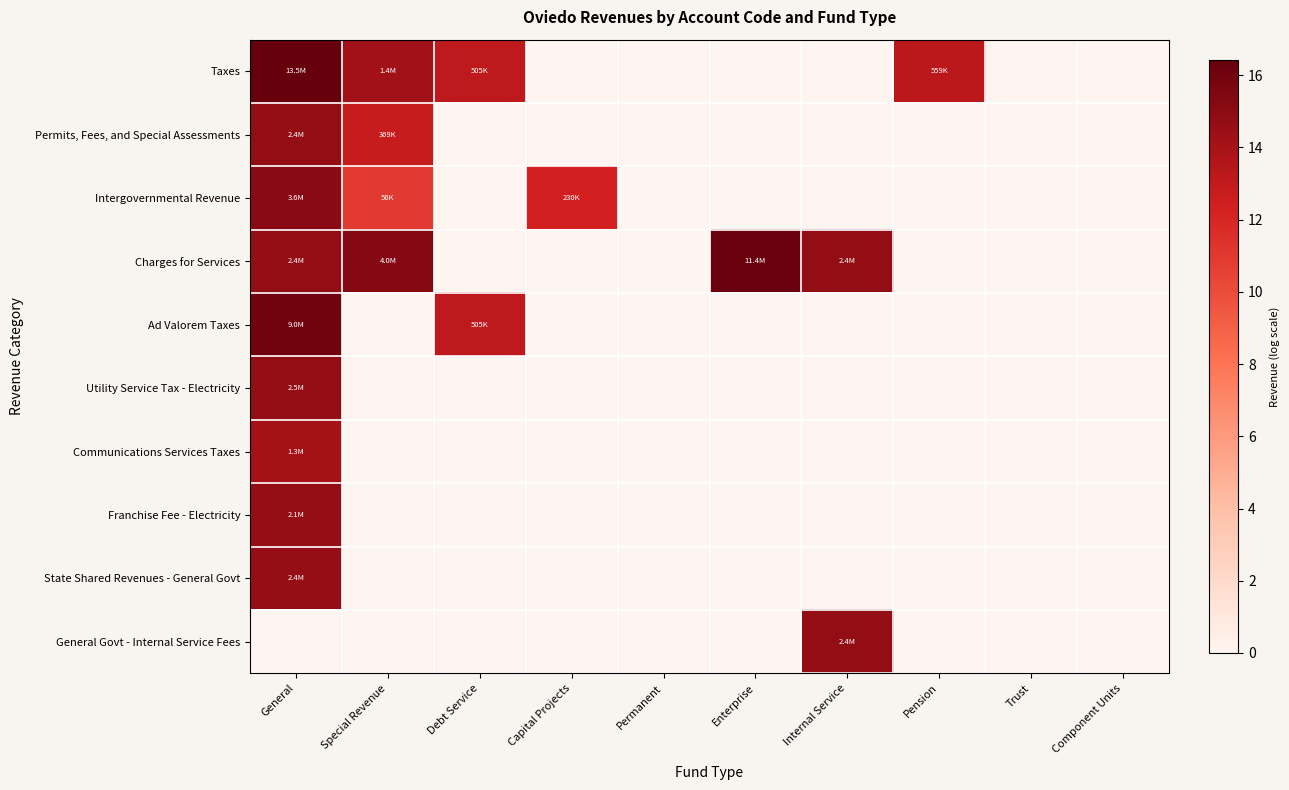

Reading left to right, list all the values displayed in this chart.

Taxes: General=16.4	Special Revenue=14.1	Debt Service=13.1	Capital Projects=0.0	Permanent=0.0	Enterprise=0.0	Internal Service=0.0	Pension=13.2	Trust=0.0	Component Units=0.0
Permits, Fees, and Special Assessments: General=14.7	Special Revenue=12.8	Debt Service=0.0	Capital Projects=0.0	Permanent=0.0	Enterprise=0.0	Internal Service=0.0	Pension=0.0	Trust=0.0	Component Units=0.0
Intergovernmental Revenue: General=15.1	Special Revenue=10.9	Debt Service=0.0	Capital Projects=12.3	Permanent=0.0	Enterprise=0.0	Internal Service=0.0	Pension=0.0	Trust=0.0	Component Units=0.0
Charges for Services: General=14.7	Special Revenue=15.2	Debt Service=0.0	Capital Projects=0.0	Permanent=0.0	Enterprise=16.3	Internal Service=14.7	Pension=0.0	Trust=0.0	Component Units=0.0
Ad Valorem Taxes: General=16.0	Special Revenue=0.0	Debt Service=13.1	Capital Projects=0.0	Permanent=0.0	Enterprise=0.0	Internal Service=0.0	Pension=0.0	Trust=0.0	Component Units=0.0
Utility Service Tax - Electricity: General=14.7	Special Revenue=0.0	Debt Service=0.0	Capital Projects=0.0	Permanent=0.0	Enterprise=0.0	Internal Service=0.0	Pension=0.0	Trust=0.0	Component Units=0.0
Communications Services Taxes: General=14.1	Special Revenue=0.0	Debt Service=0.0	Capital Projects=0.0	Permanent=0.0	Enterprise=0.0	Internal Service=0.0	Pension=0.0	Trust=0.0	Component Units=0.0
Franchise Fee - Electricity: General=14.6	Special Revenue=0.0	Debt Service=0.0	Capital Projects=0.0	Permanent=0.0	Enterprise=0.0	Internal Service=0.0	Pension=0.0	Trust=0.0	Component Units=0.0
State Shared Revenues - General Govt: General=14.7	Special Revenue=0.0	Debt Service=0.0	Capital Projects=0.0	Permanent=0.0	Enterprise=0.0	Internal Service=0.0	Pension=0.0	Trust=0.0	Component Units=0.0
General Govt - Internal Service Fees: General=0.0	Special Revenue=0.0	Debt Service=0.0	Capital Projects=0.0	Permanent=0.0	Enterprise=0.0	Internal Service=14.7	Pension=0.0	Trust=0.0	Component Units=0.0